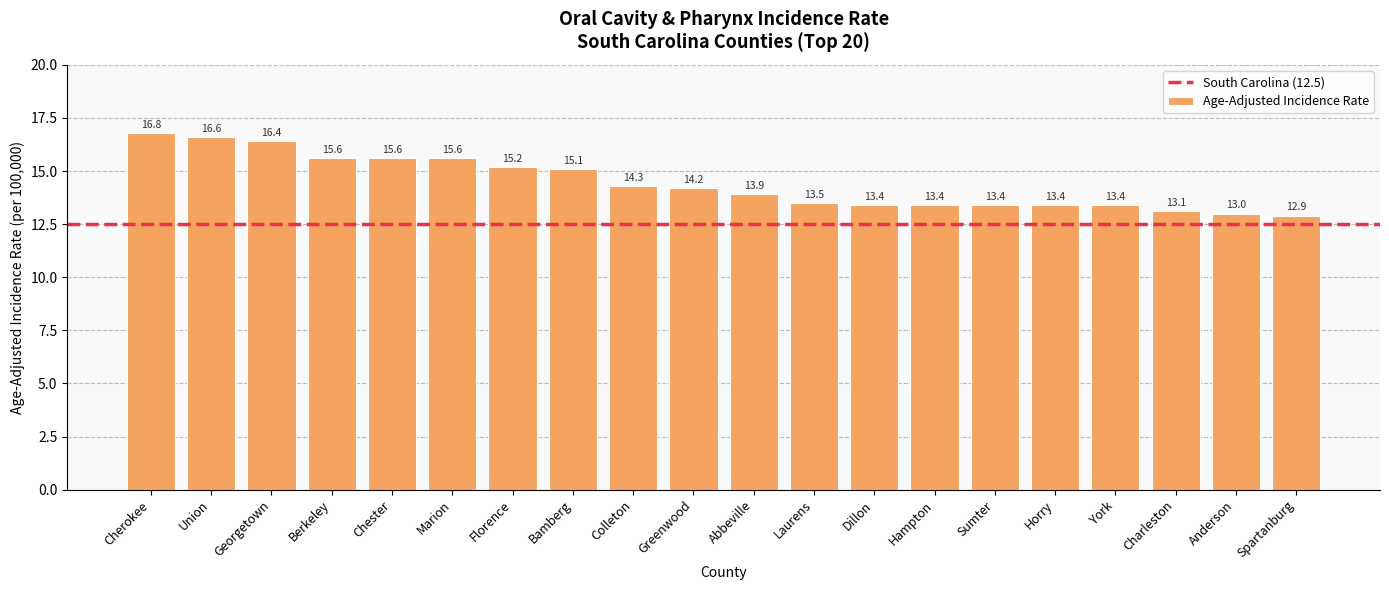

At which label is the value closest to 14?

Abbeville